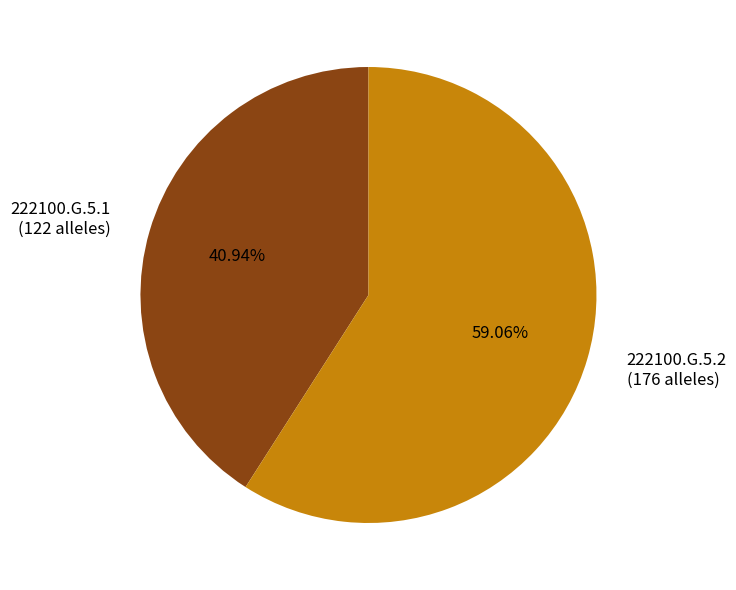

Rank the categories by value from highest to lowest.

222100.G.5.2, 222100.G.5.1